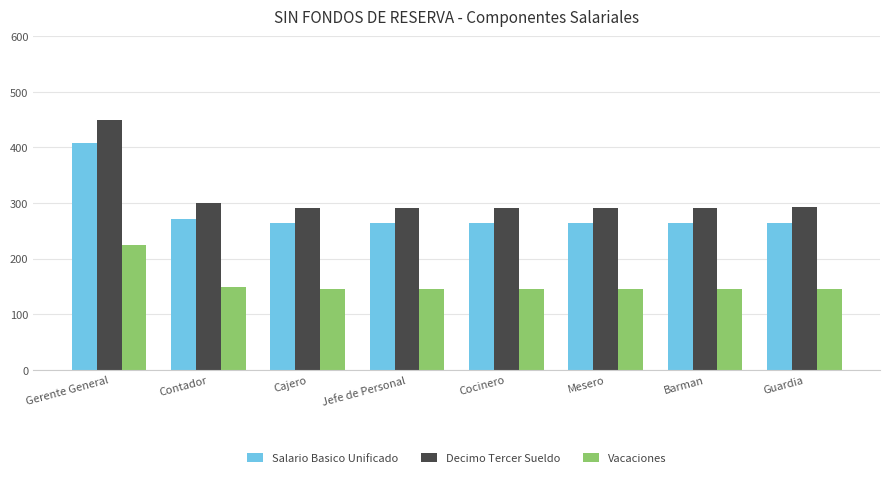

What is the minimum value shown in the chart?

146.0